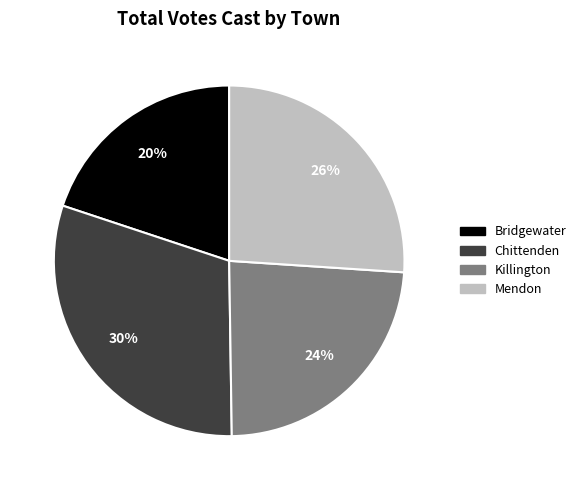

Rank the categories by value from highest to lowest.

Chittenden, Mendon, Killington, Bridgewater